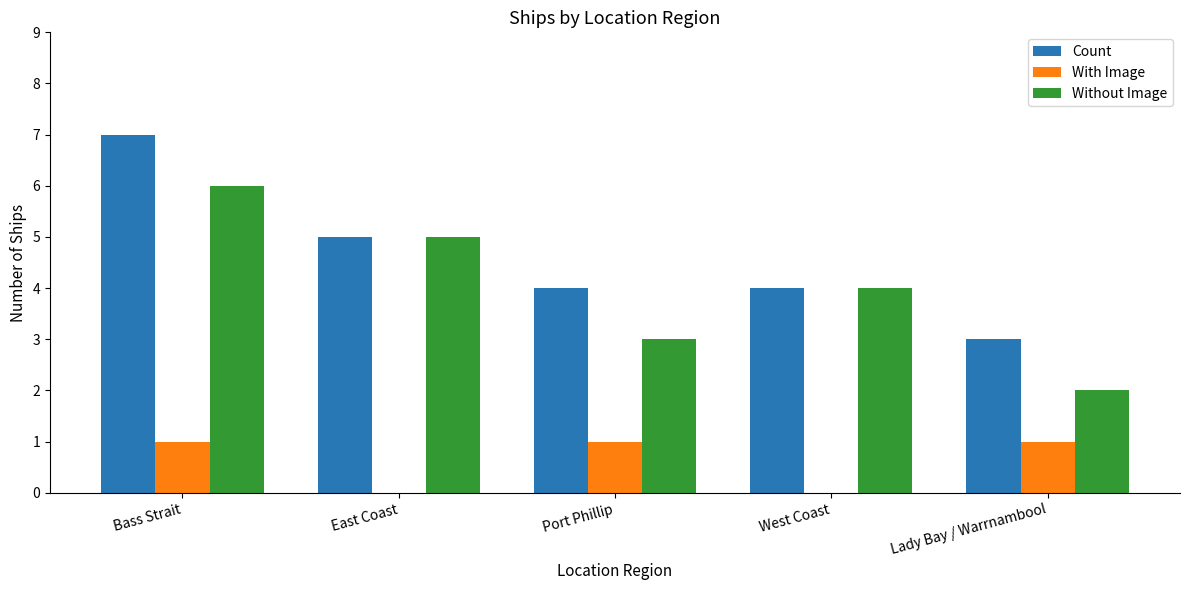

Reading left to right, list all the values displayed in this chart.

Count: 7	5	4	4	3
With Image: 1	0	1	0	1
Without Image: 6	5	3	4	2